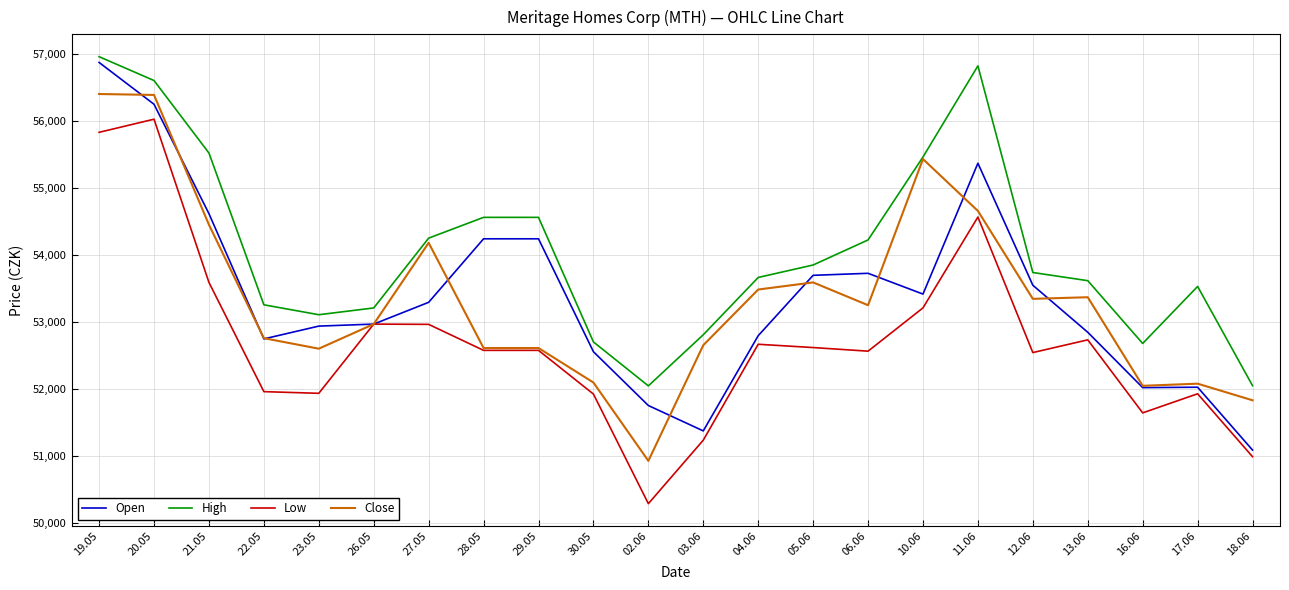

Read the Open value at 27.05.

53300